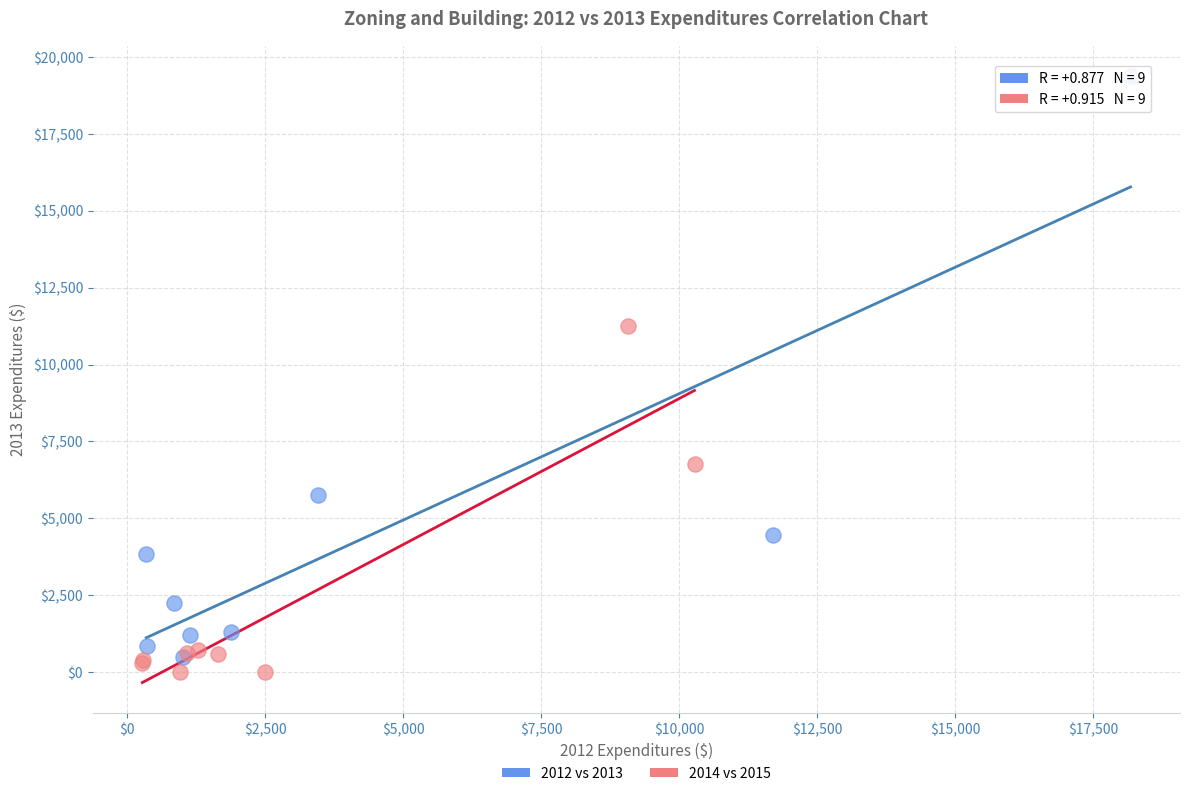

Which series has the widest spread of Y values?

2012 vs 2013